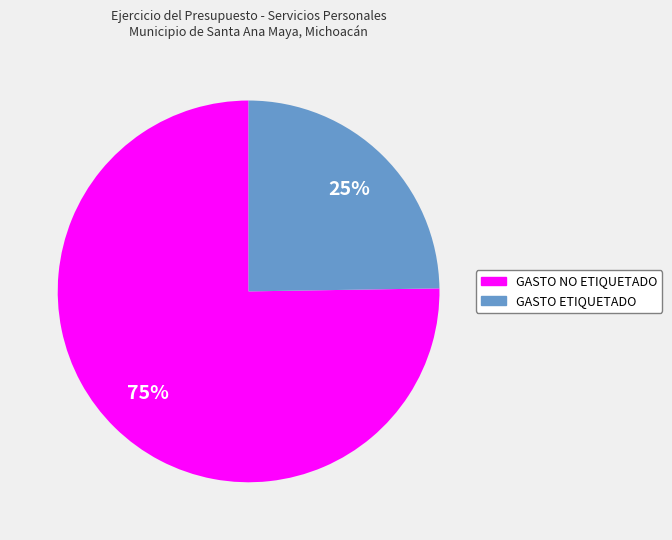

To the nearest percent, what percentage of the pie is GASTO ETIQUETADO?

25%